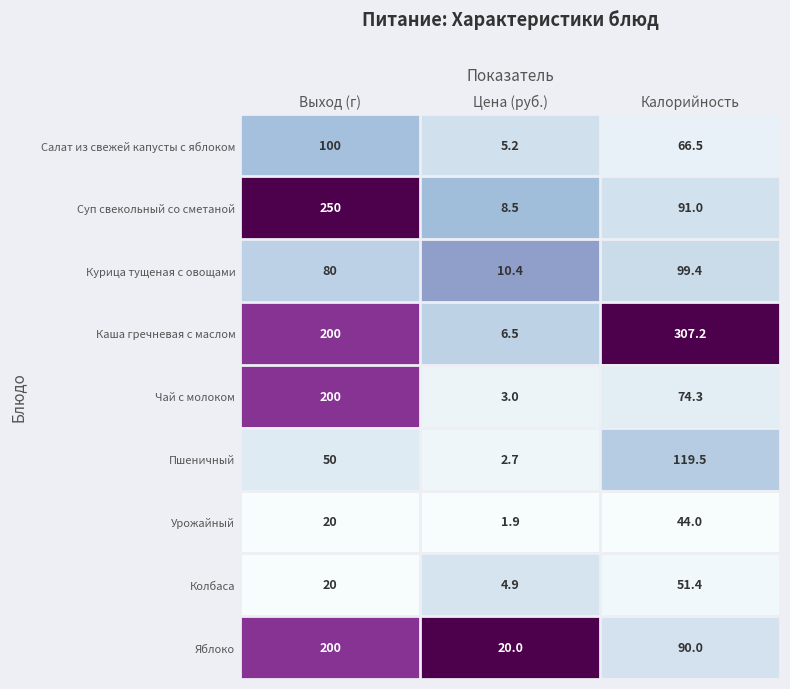

Where is Курица тущеная с овощами nearest to the value 54?

Выход (г)